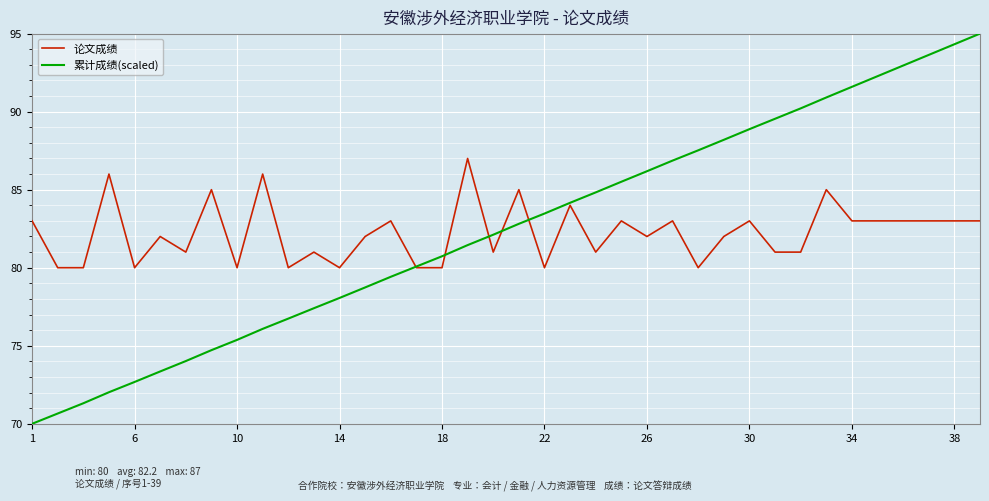

True or false: 论文成绩 has more than 1 points higher than both neighbors.

True